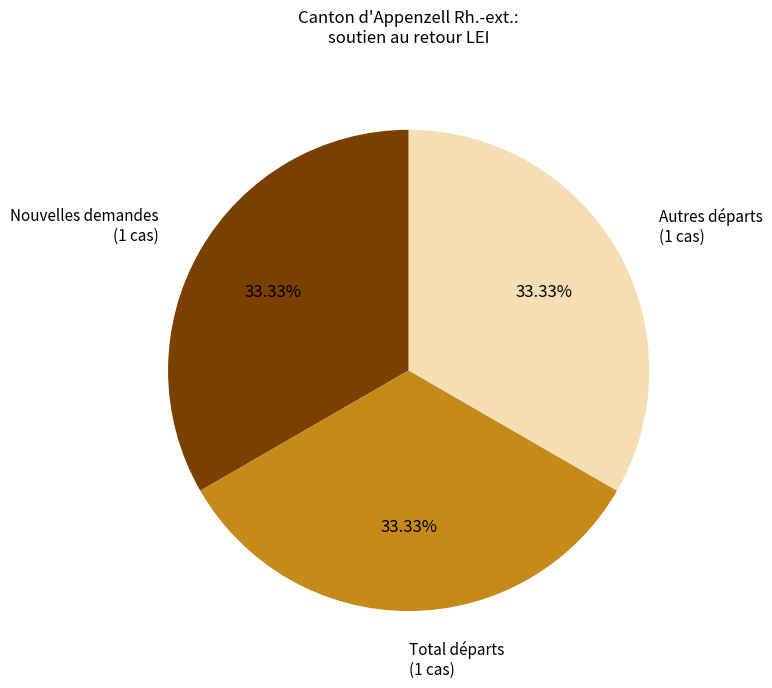

Does any single category account for the majority?

No